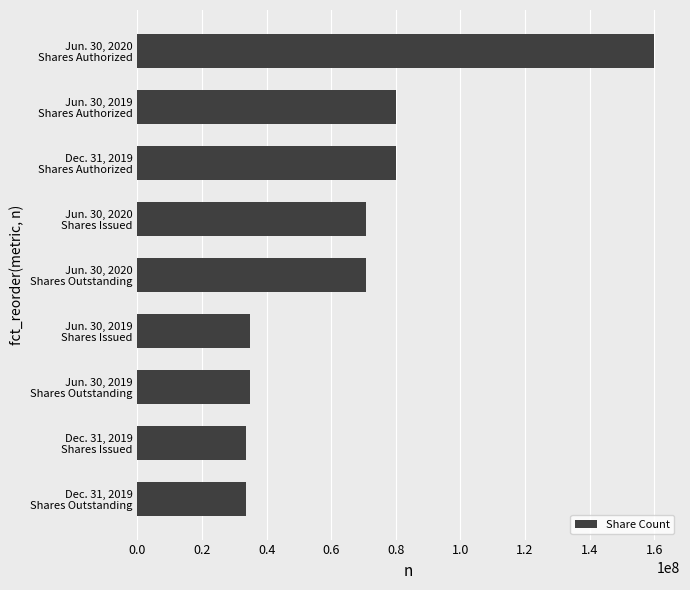

How many categories are shown in the chart?

9